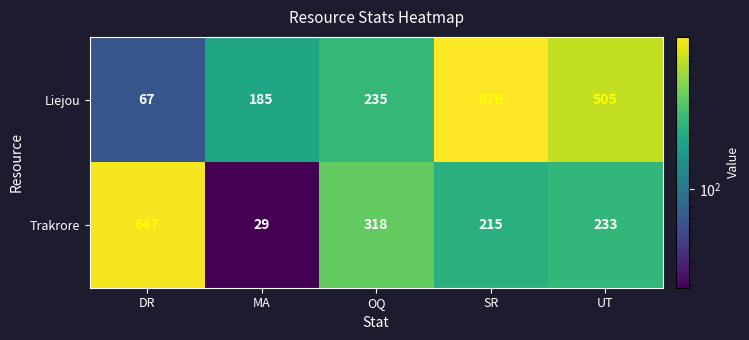

Reading left to right, extract all data points from this chart.

Liejou: 67	185	235	676	505
Trakrore: 647	29	318	215	233